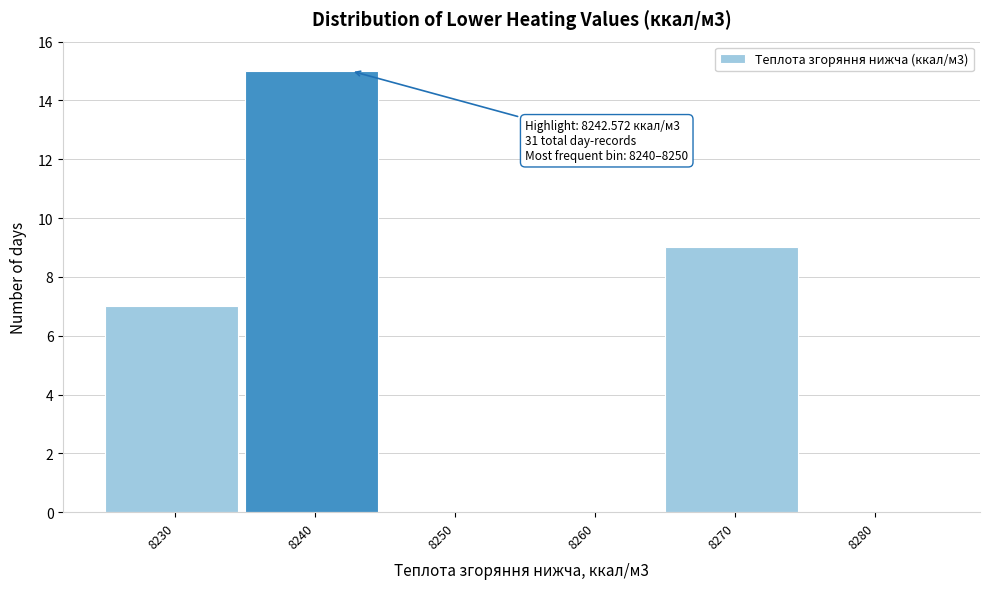

Reading left to right, transcribe all the data shown in this chart.

8230=7	8240=15	8250=0	8260=0	8270=9	8280=0